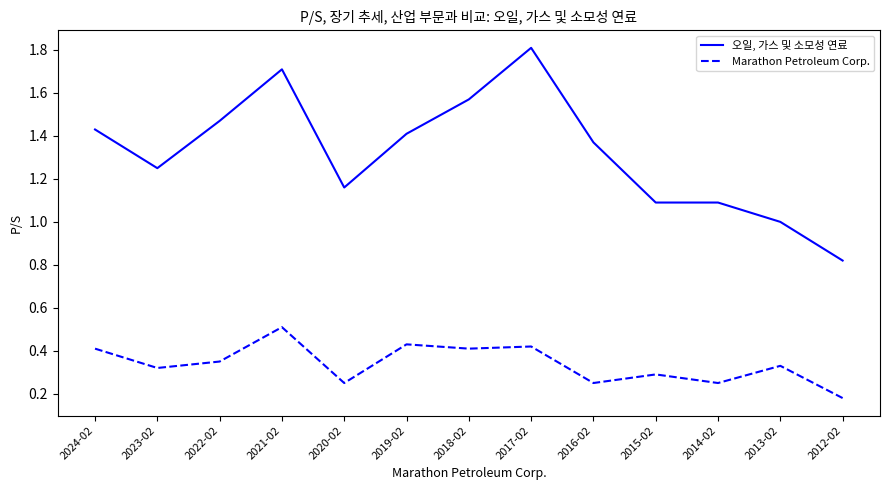

What position from the left is 2017-02?

8